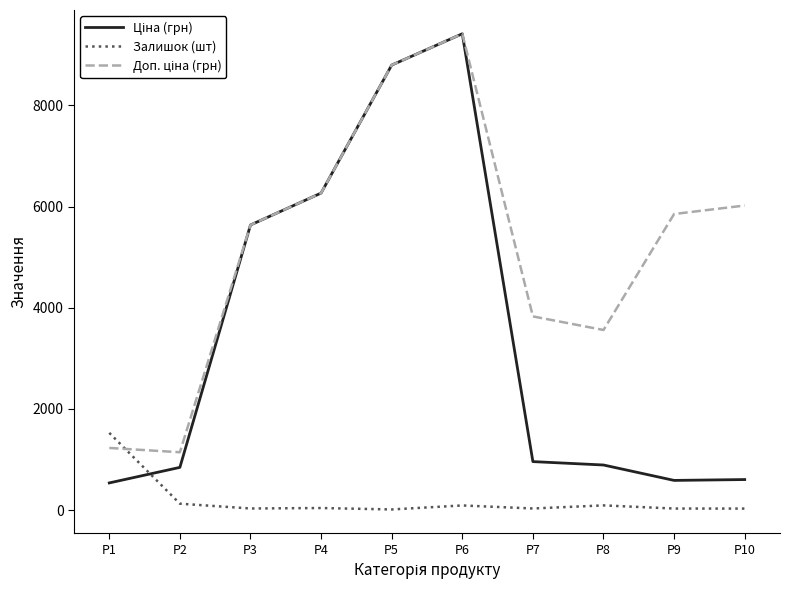

At which category is the sum across all series the highest?

P6